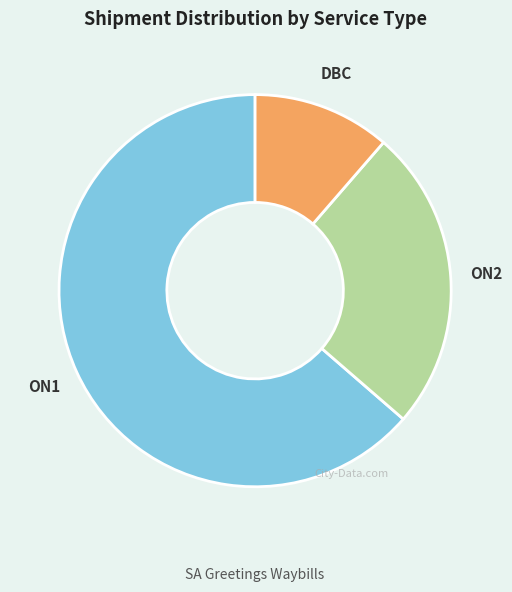

Rank the categories by value from lowest to highest.

DBC, ON2, ON1